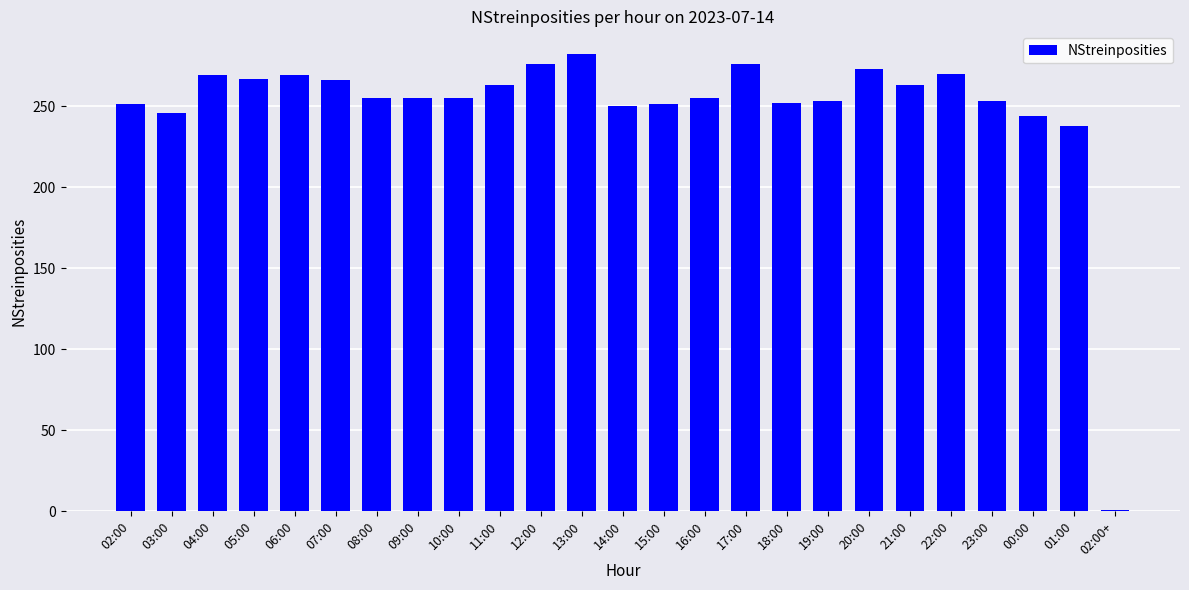

What value does the data have at 11:00, to the nearest 10?

260